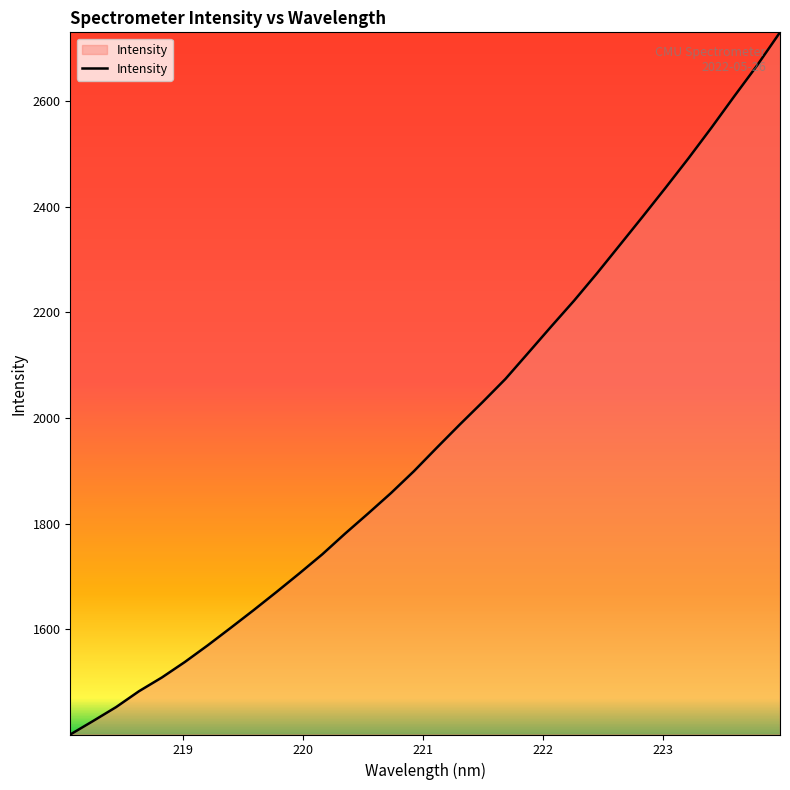

Reading left to right, list all the values displayed in this chart.

1401.1	1426.8	1453.0	1483.1	1509.1	1538.4	1569.9	1602.9	1636.4	1670.8	1706.1	1742.2	1781.5	1819.4	1858.1	1899.4	1943.8	1987.5	2030.2	2074.0	2123.6	2173.3	2222.3	2273.9	2327.6	2381.4	2436.0	2491.6	2549.3	2608.9	2667.4	2729.9